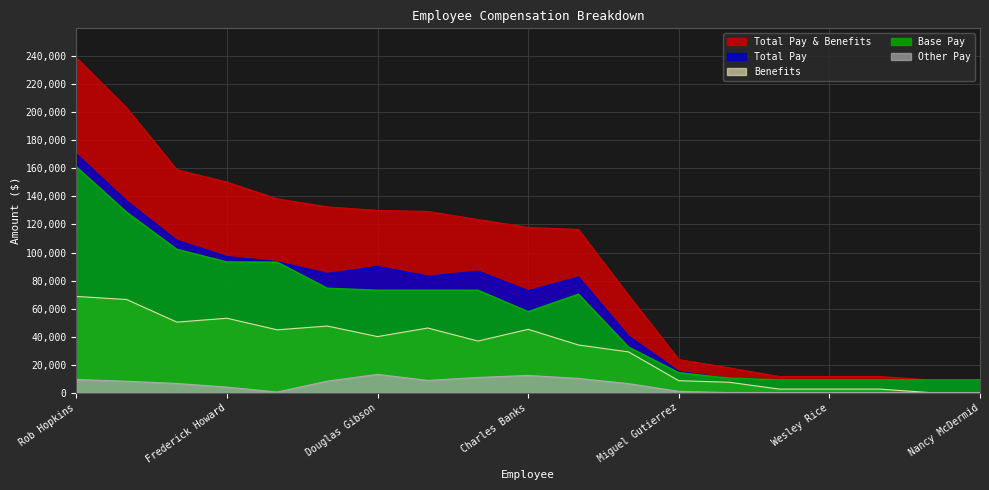

At which category does Base Pay reach its first local valley?

Charles Banks